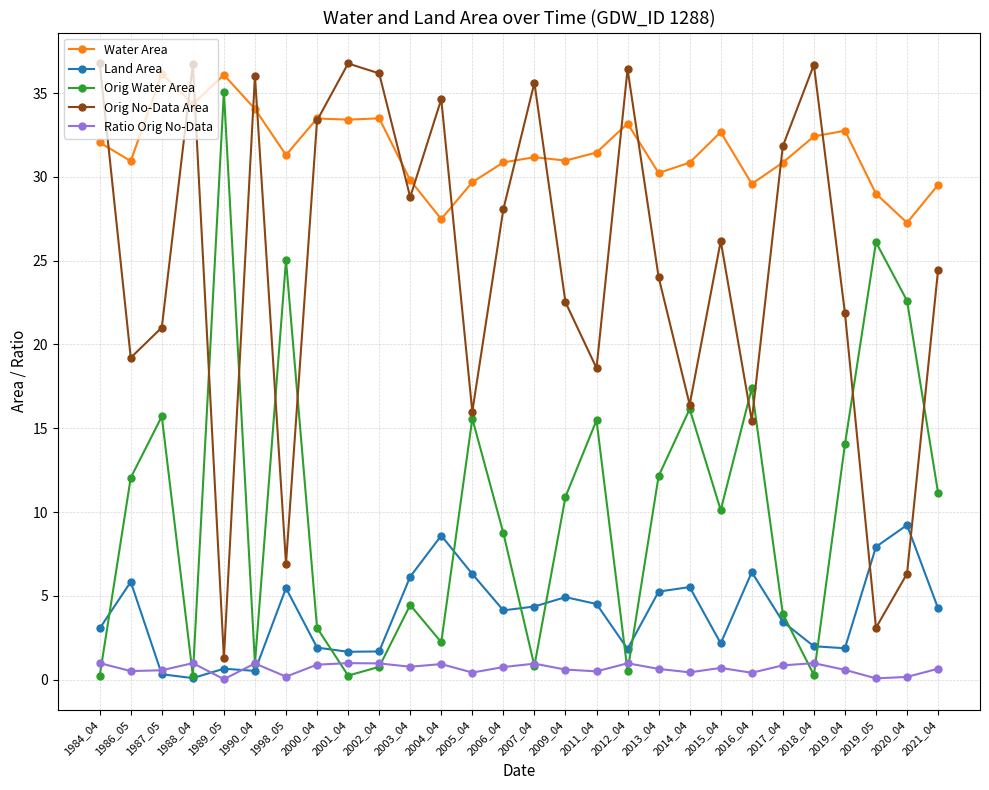

Which series has the largest total across all categories?

Water Area